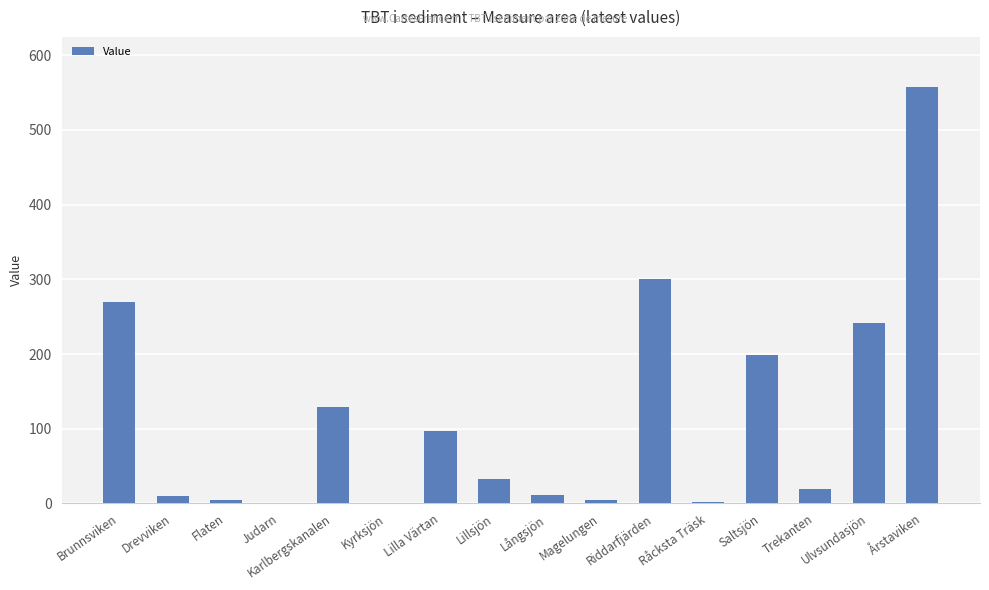

The value at Brunnsviken is 270.0. True or false?

True